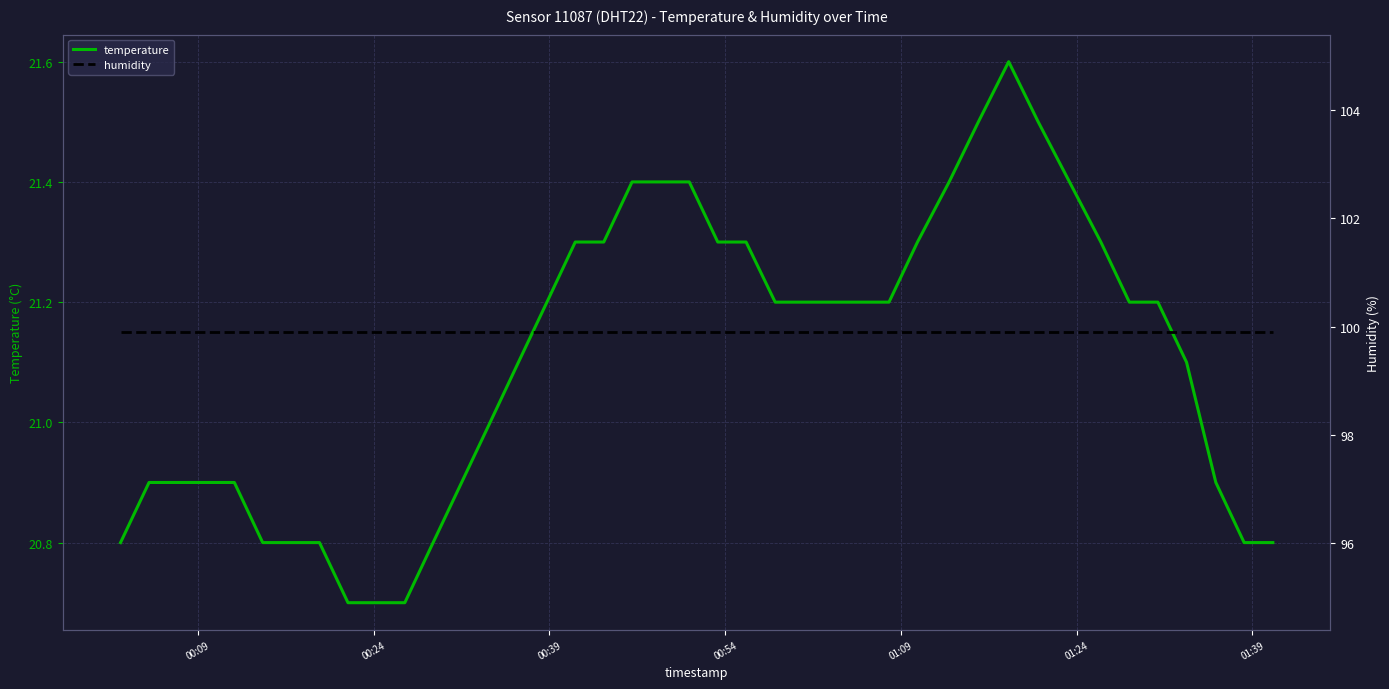

How many values in the temperature series are below 21?

16